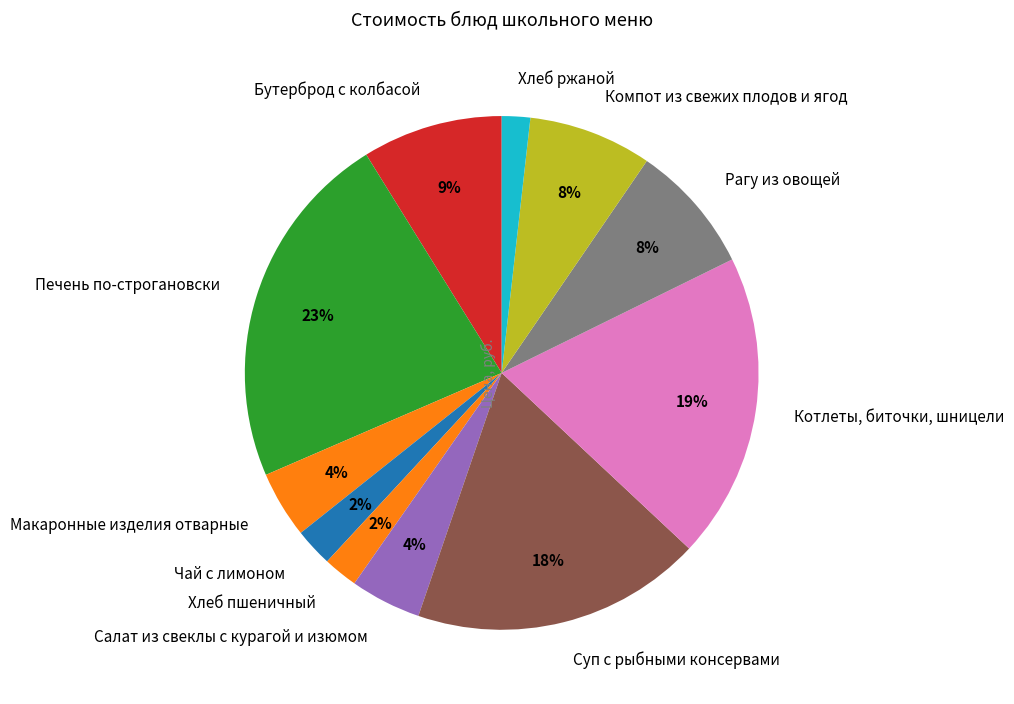

Is it true that Чай с лимоном is 10% of the pie?

False